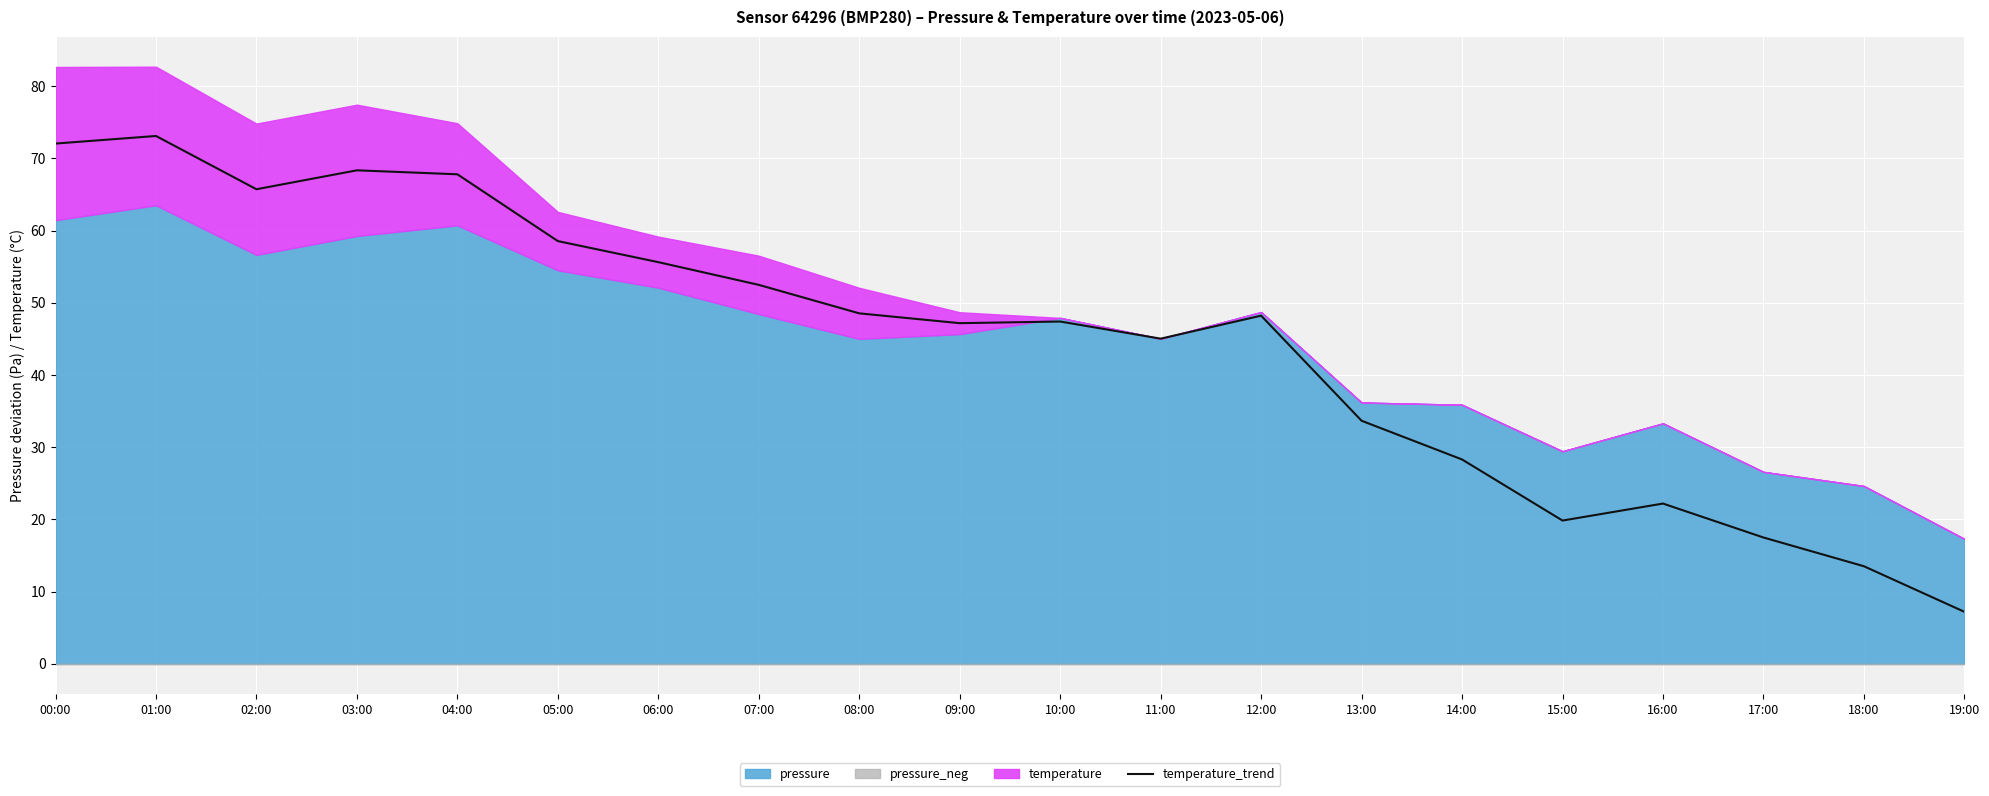

Is it true that temperature_trend equals 62.8 at 10:00?

False